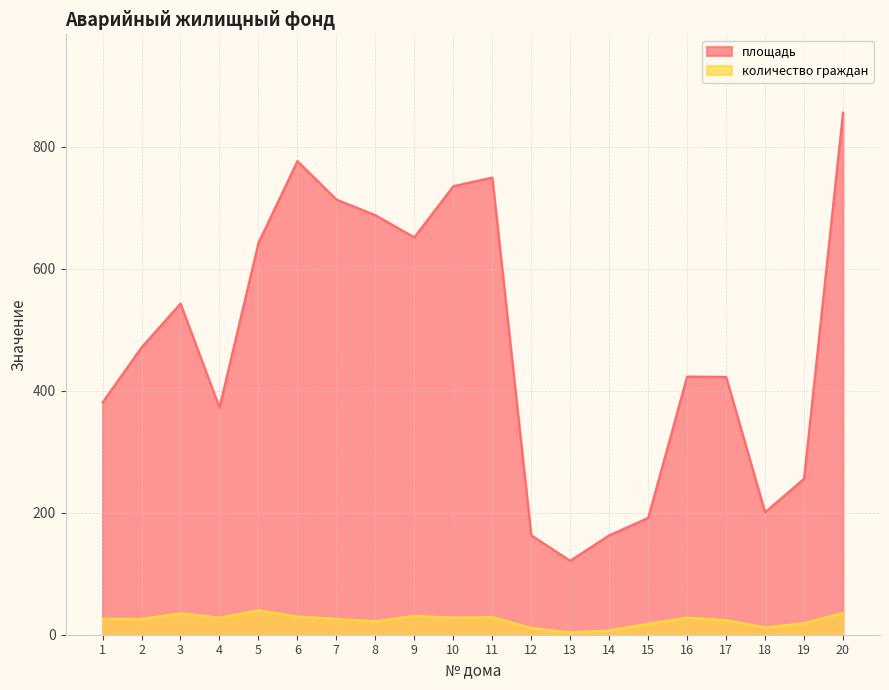

How many data points does each series have?

20